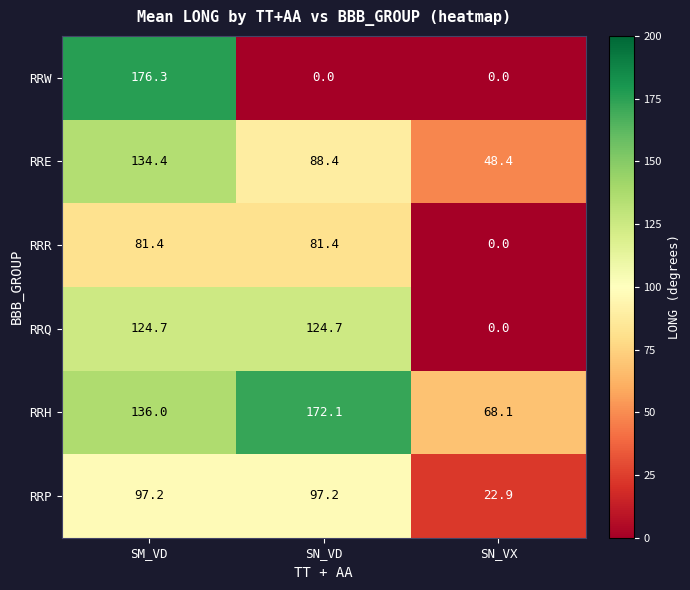

Is it true that RRH equals 172.1 at SN_VD?

True